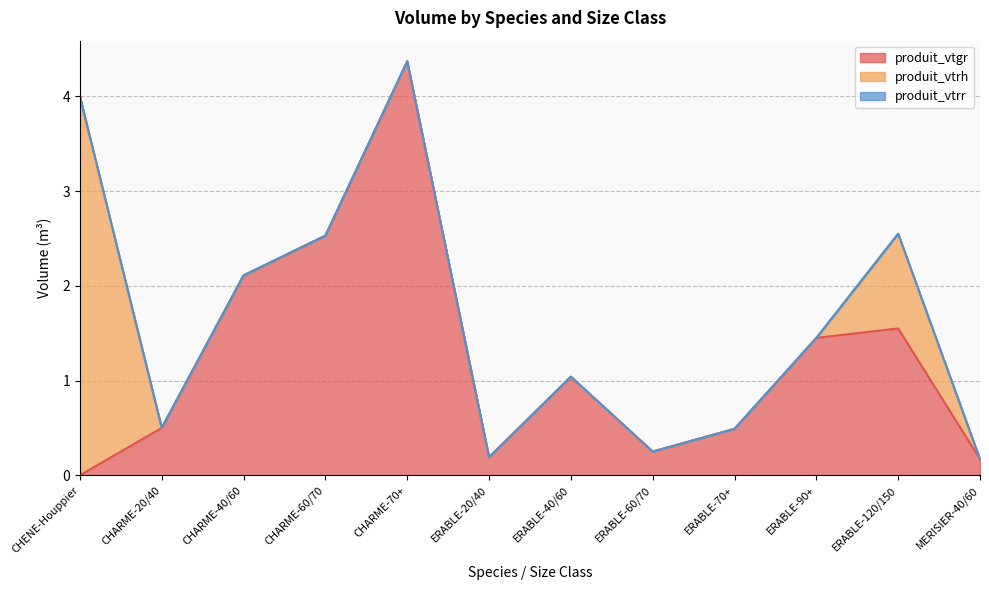

How many categories are shown in the chart?

12